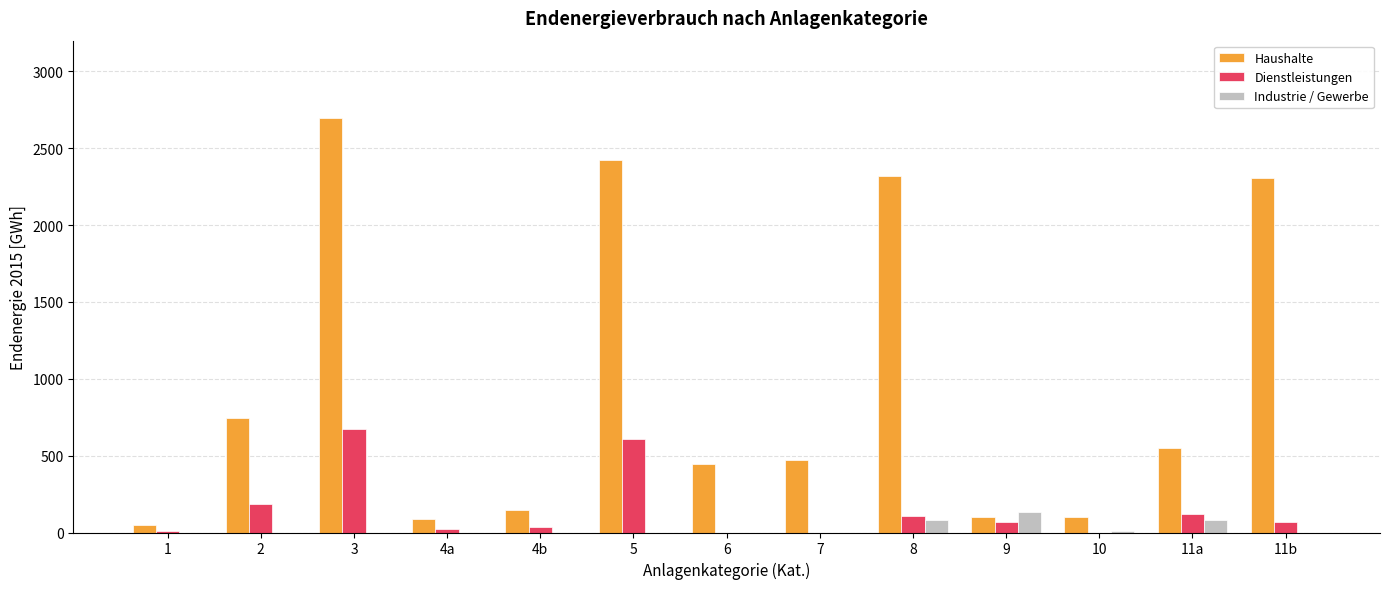

Which series has the largest total across all categories?

Haushalte